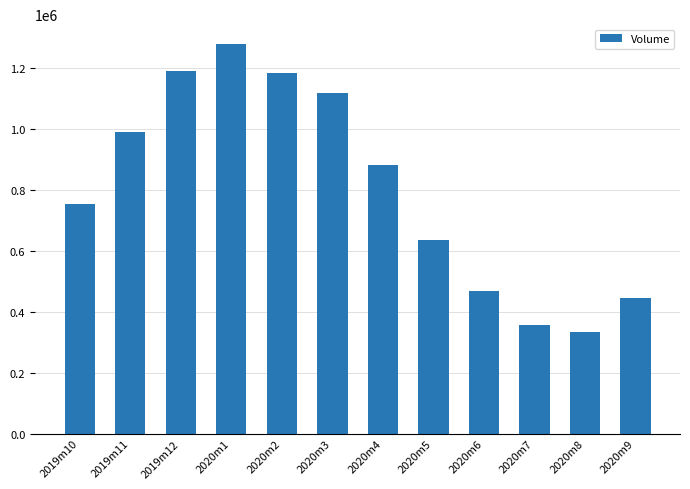

What position from the left is 2019m11?

2